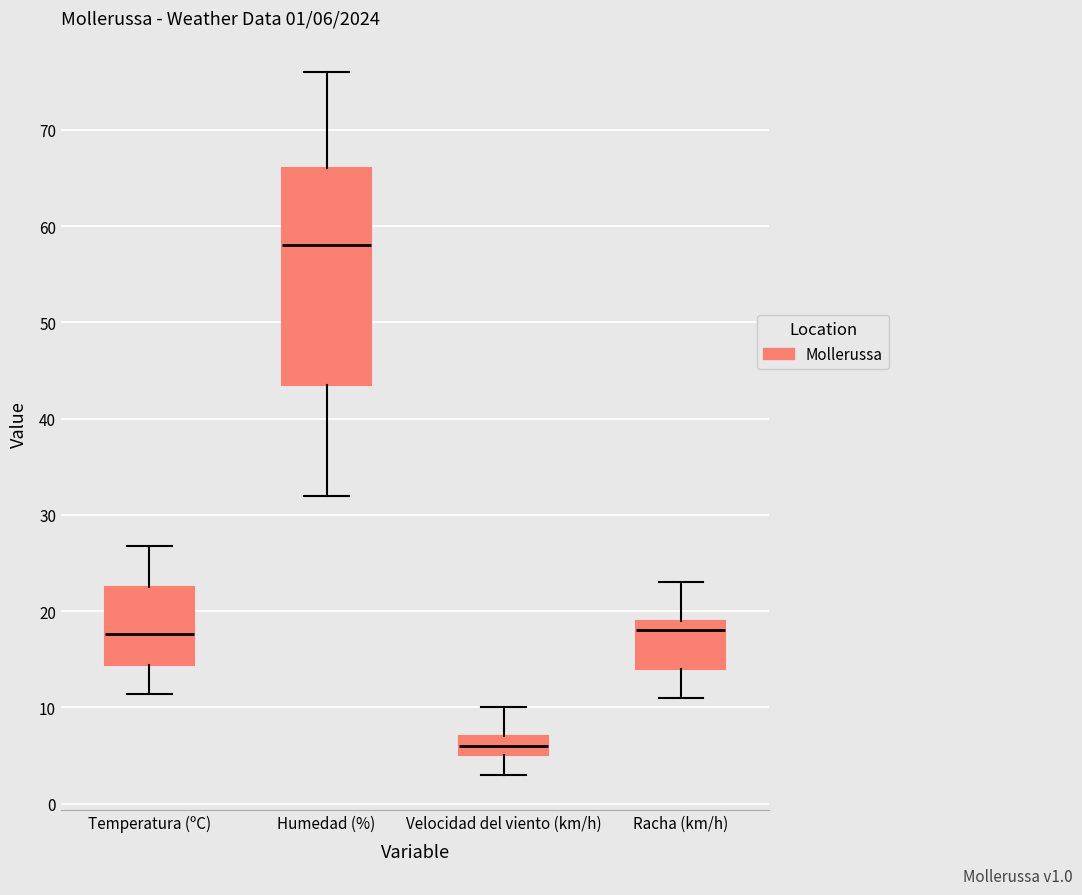

Which box has the highest median line?

Humedad (%)